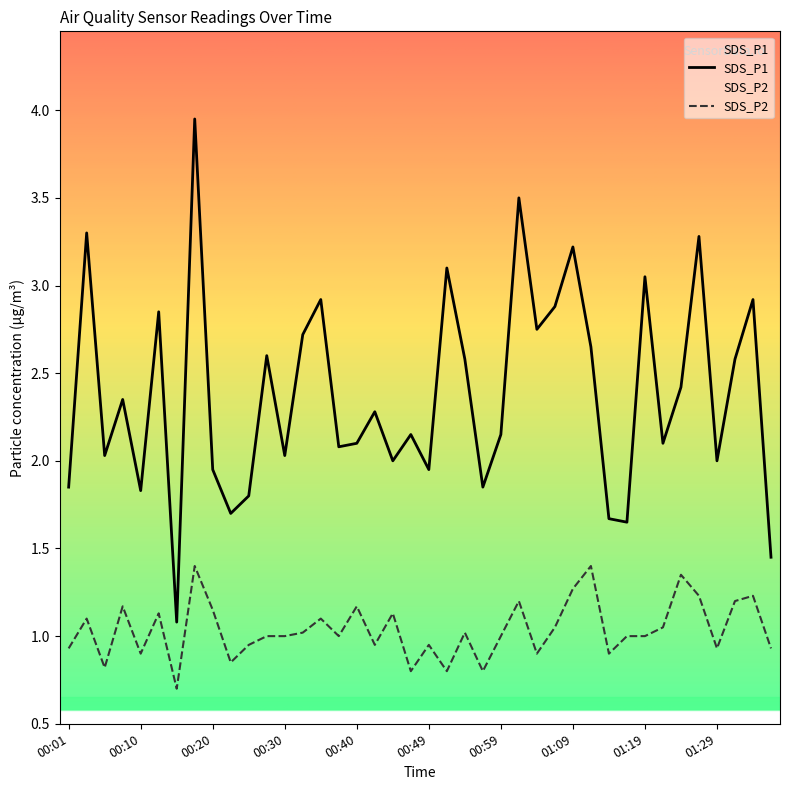

What position from the right is 00:10?

36